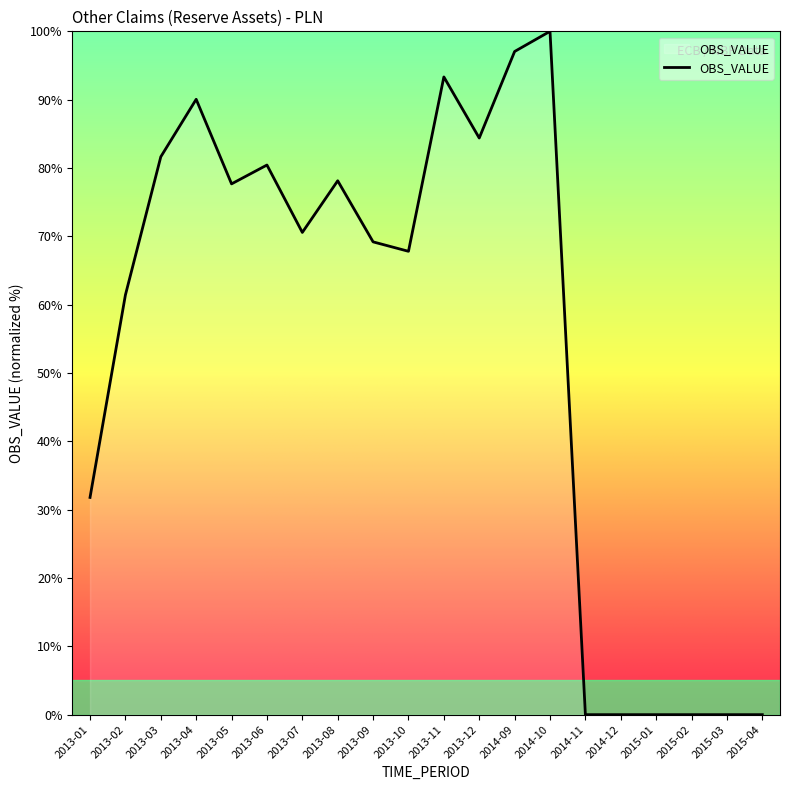

What is the sum of all values?

1083.5